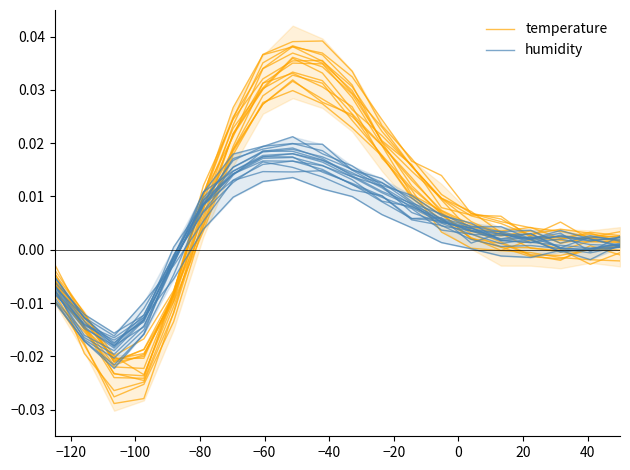

Which series has the largest total across all categories?

temperature